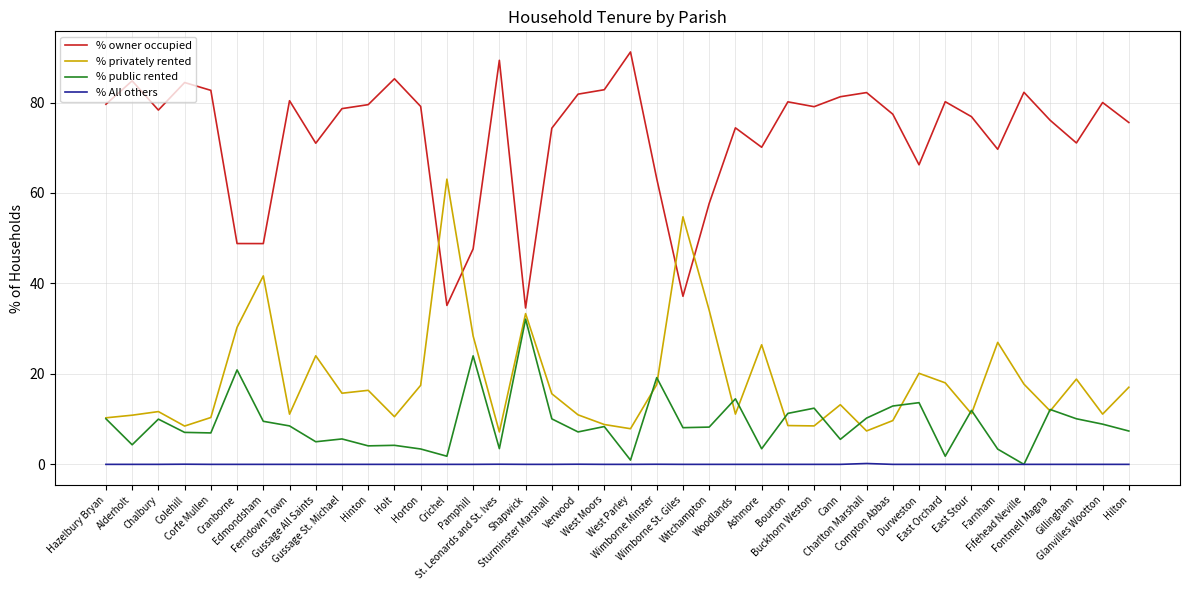

True or false: % owner occupied and % All others intersect in this chart.

False